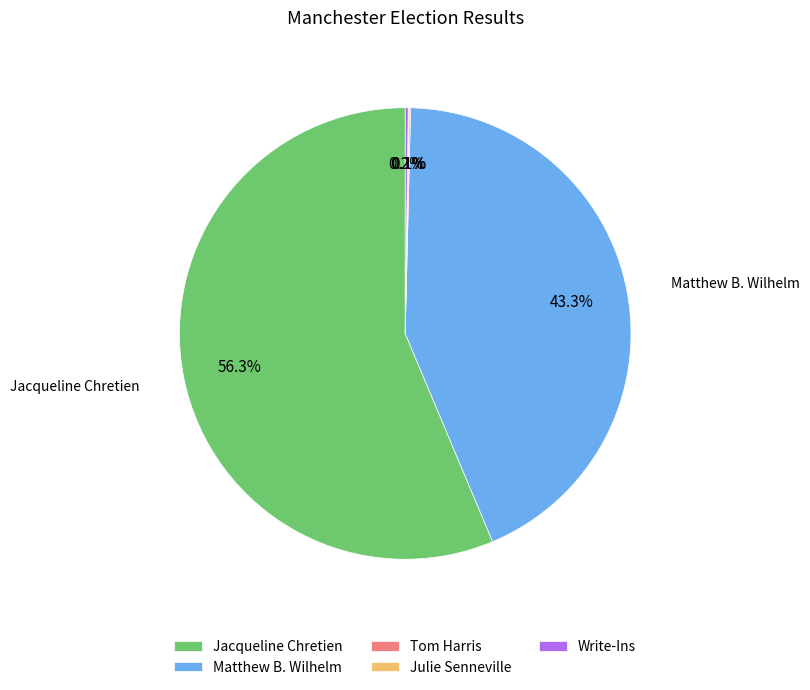

Which category accounts for the majority?

Jacqueline Chretien